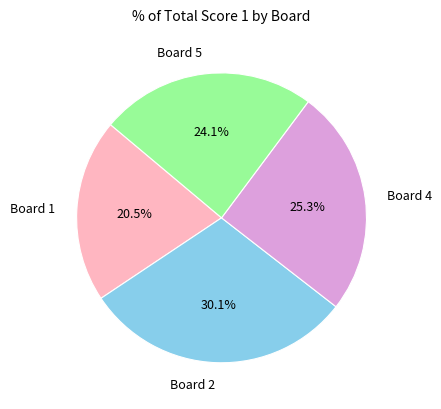

How many segments does this pie chart have?

4